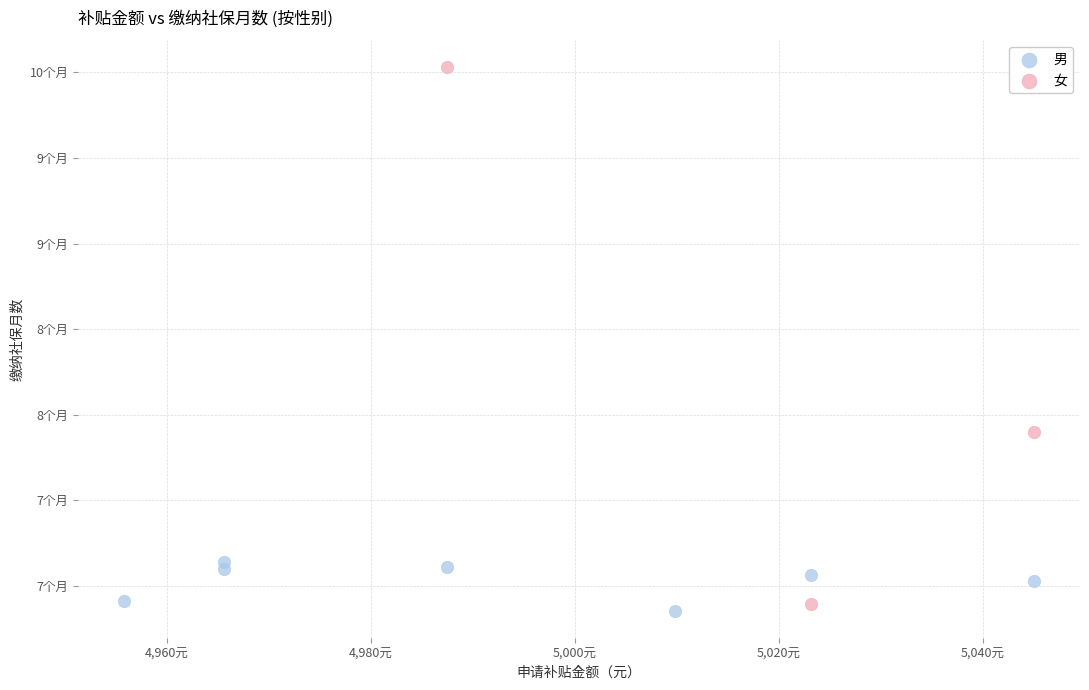

What are all the series names shown in the legend?

男, 女